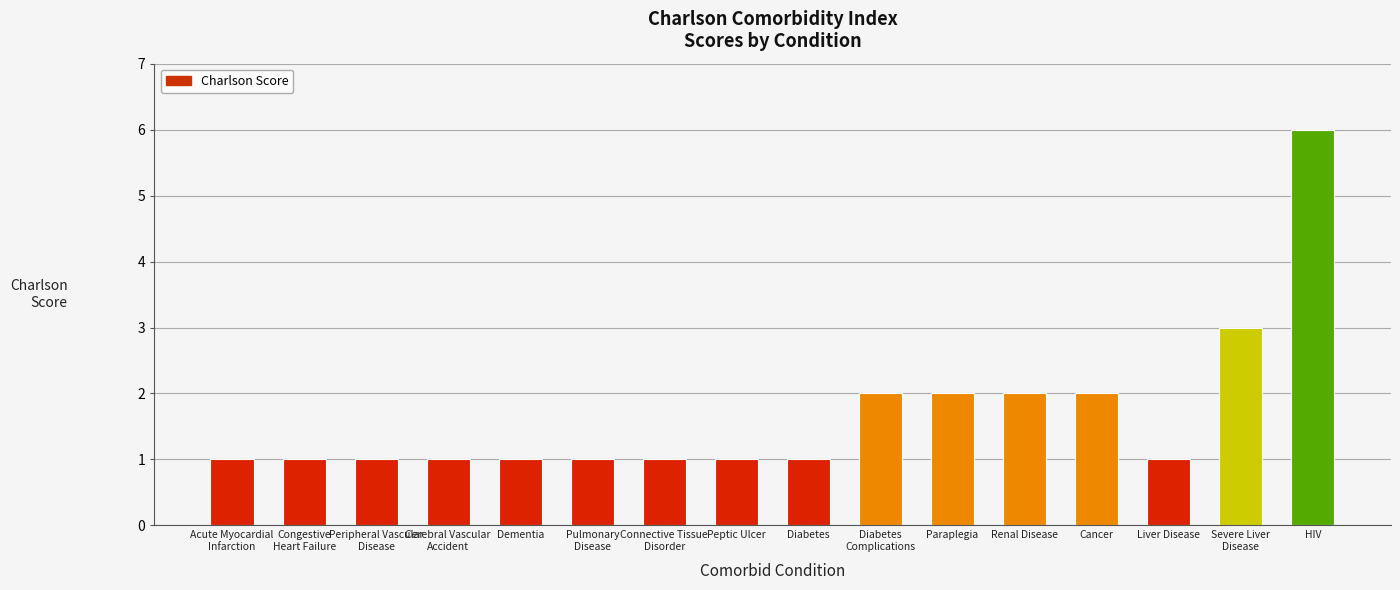

What is the label of the 1st bar from the right?

HIV